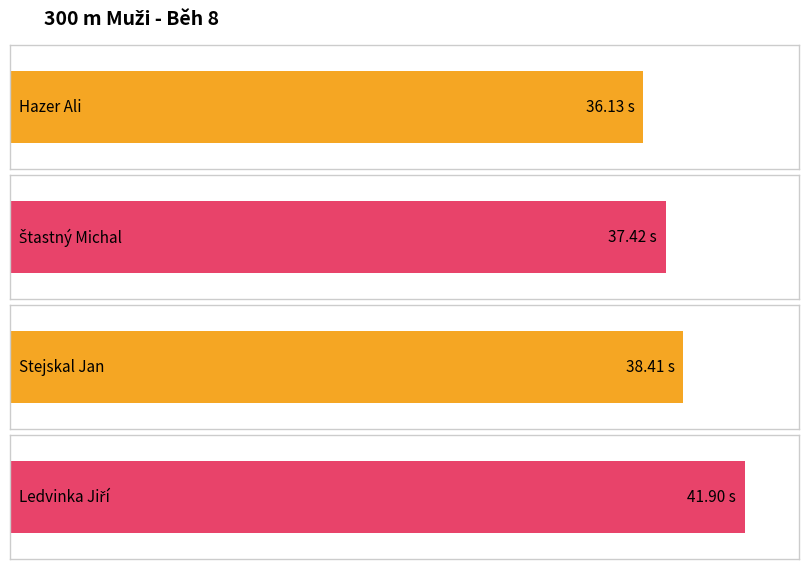

Which has a higher value, Stejskal Jan or Ledvinka Jiří?

Ledvinka Jiří